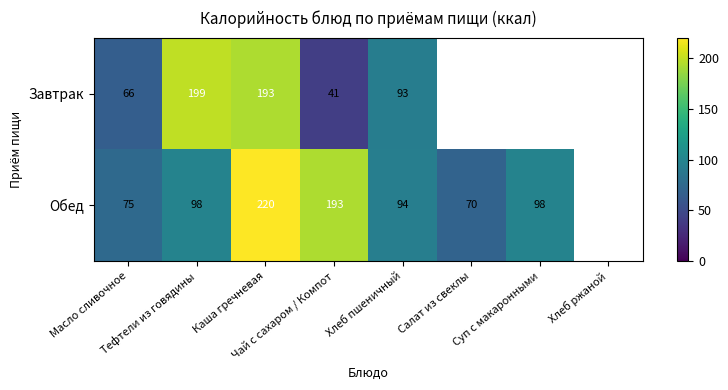

The value of Завтрак at Чай с сахаром / Компот is 41.0. True or false?

True